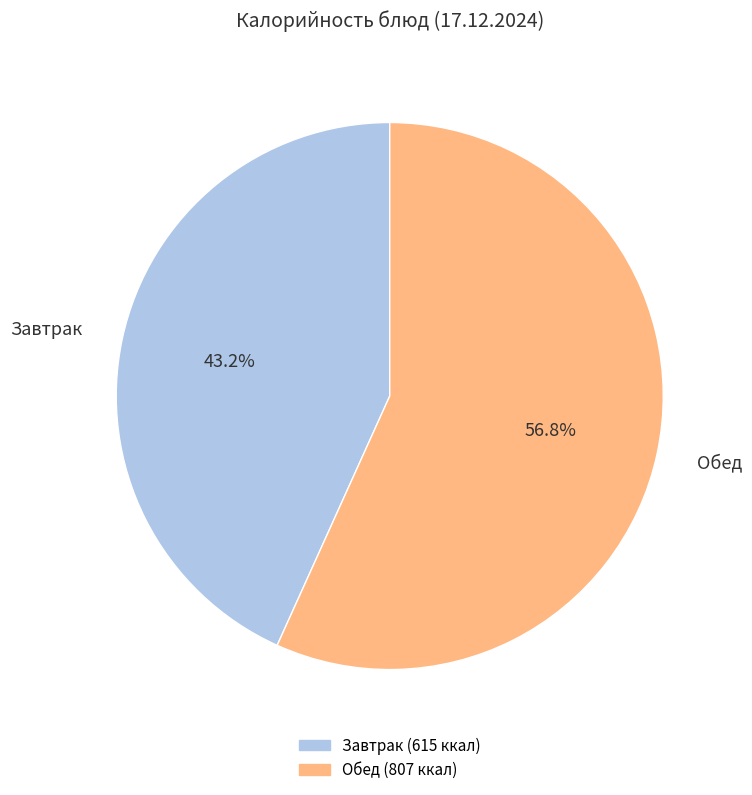

Is there a majority slice in this chart?

Yes